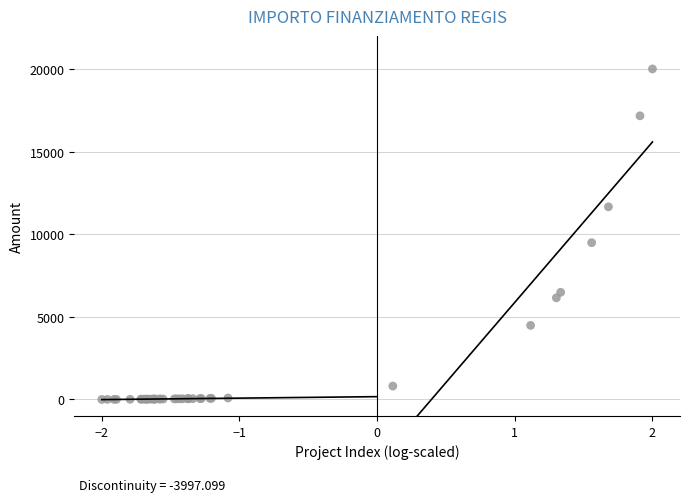

What Y value in the scatter plot is closest to 10000?

9487.6